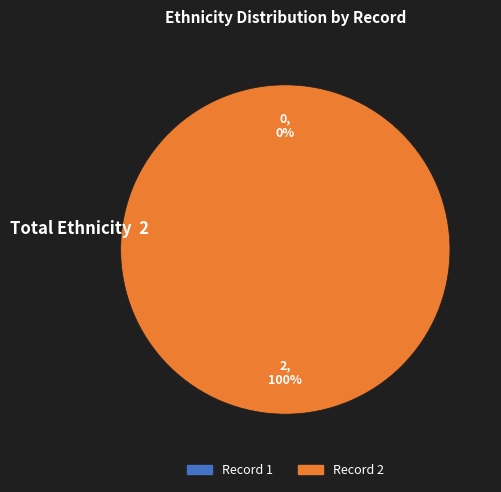

Combined, what portion of the pie is 2 and 1?

100.0%